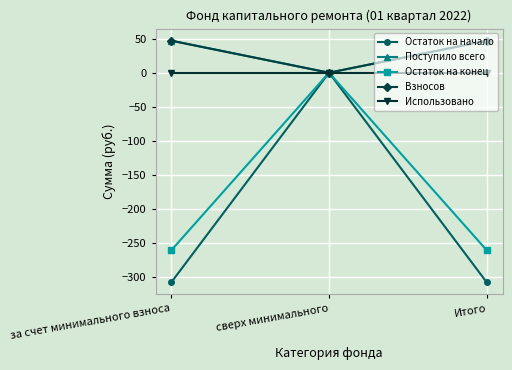

At which label is Взносов closest to 23?

сверх минимального